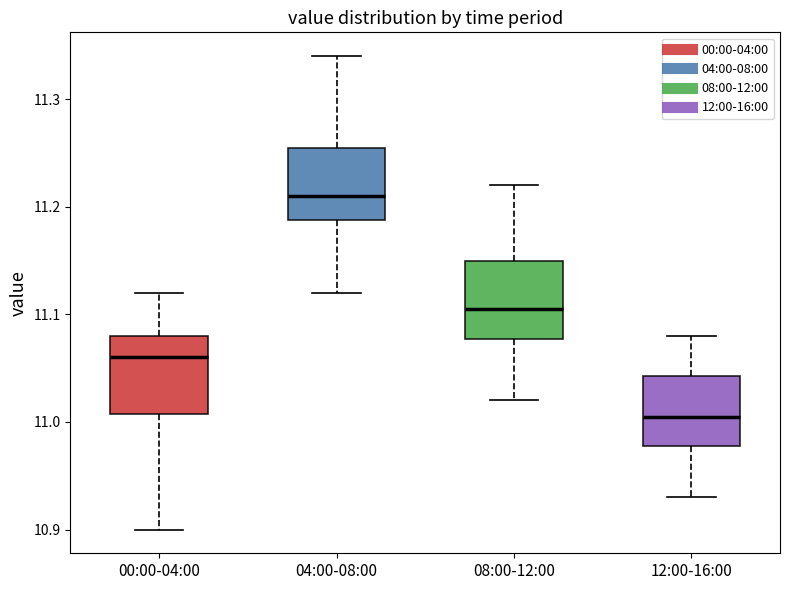

Reading left to right, transcribe this box plot: for each box, give where its median line is, the range the box spans, and where its two whiskers end, as read against the y-axis. The values are not printed on the chart, so give them approximately, as read against the axis.

00:00-04:00: median 11.06, box 11.01 to 11.08, whiskers 10.90 to 11.12
04:00-08:00: median 11.21, box 11.19 to 11.26, whiskers 11.12 to 11.34
08:00-12:00: median 11.11, box 11.08 to 11.15, whiskers 11.02 to 11.22
12:00-16:00: median 11.01, box 10.98 to 11.04, whiskers 10.93 to 11.08